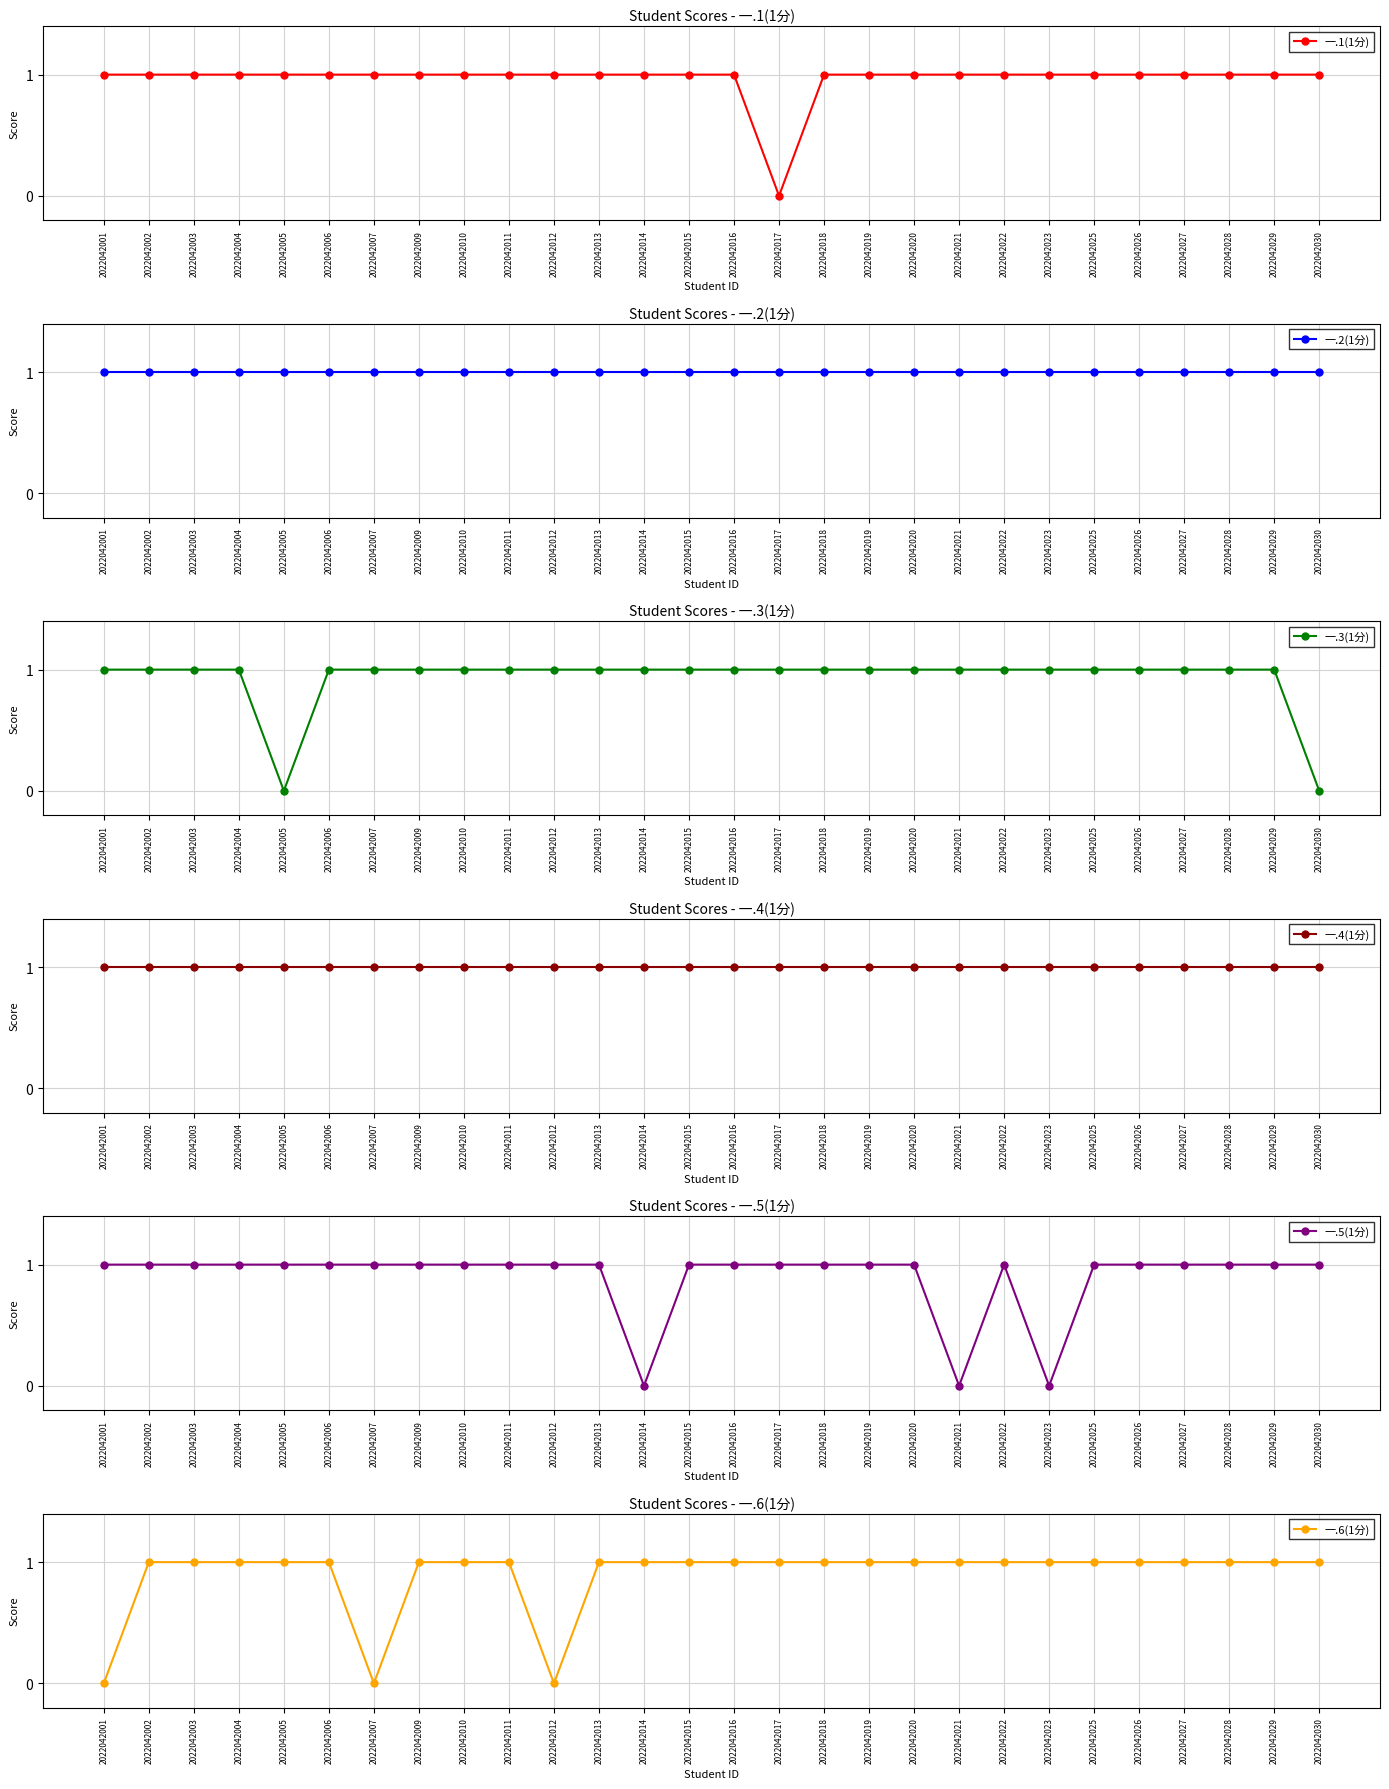

What is the difference between the second highest and minimum values in the 一.3(1分) series?

1